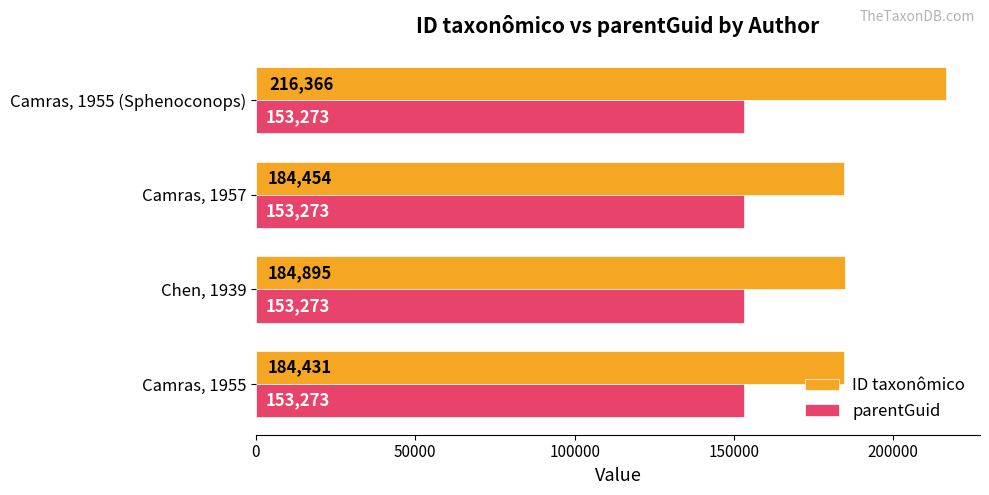

What is the difference between the maximum and second lowest values in the ID taxonômico series?

31912